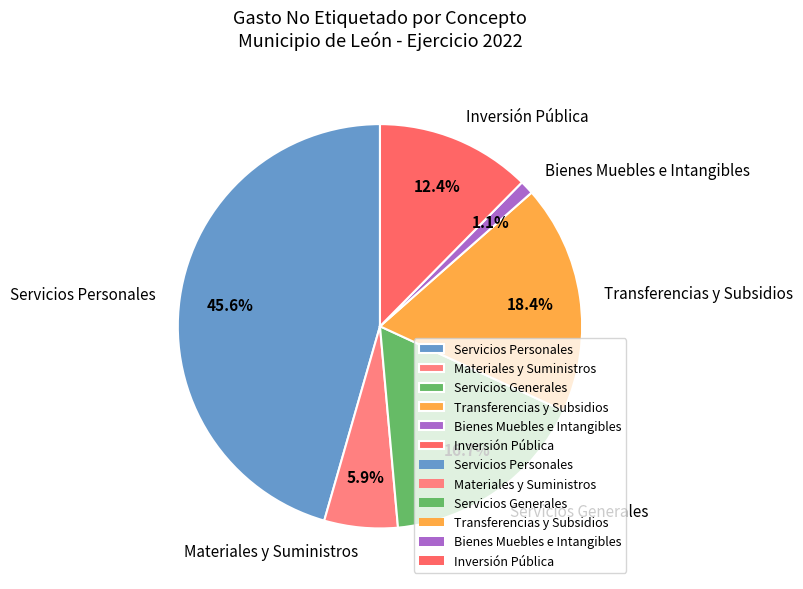

Do Inversión Pública and Materiales y Suministros together represent more than half of the pie?

No